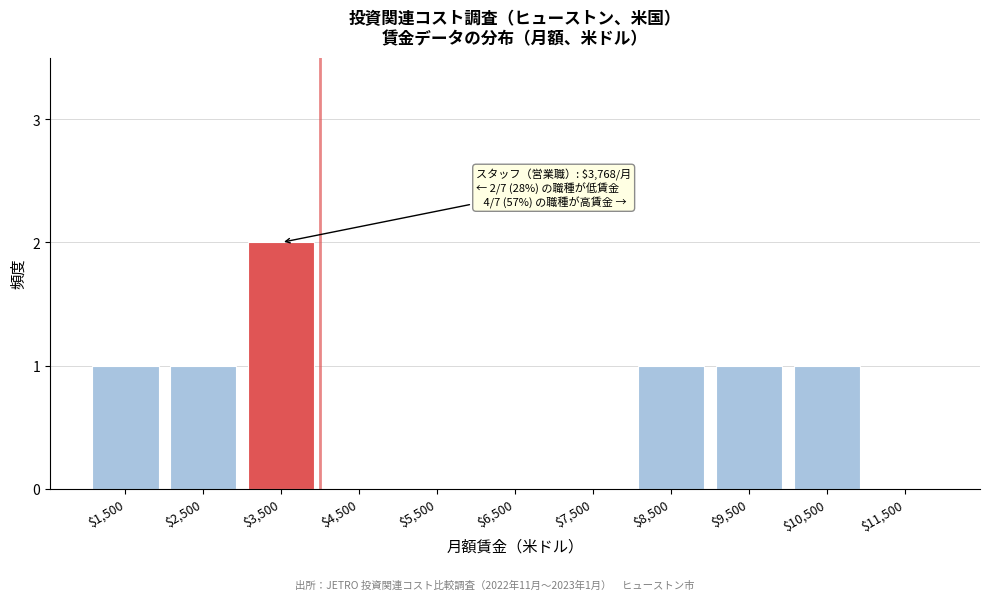

Which label corresponds to the largest value in the chart?

$3,500